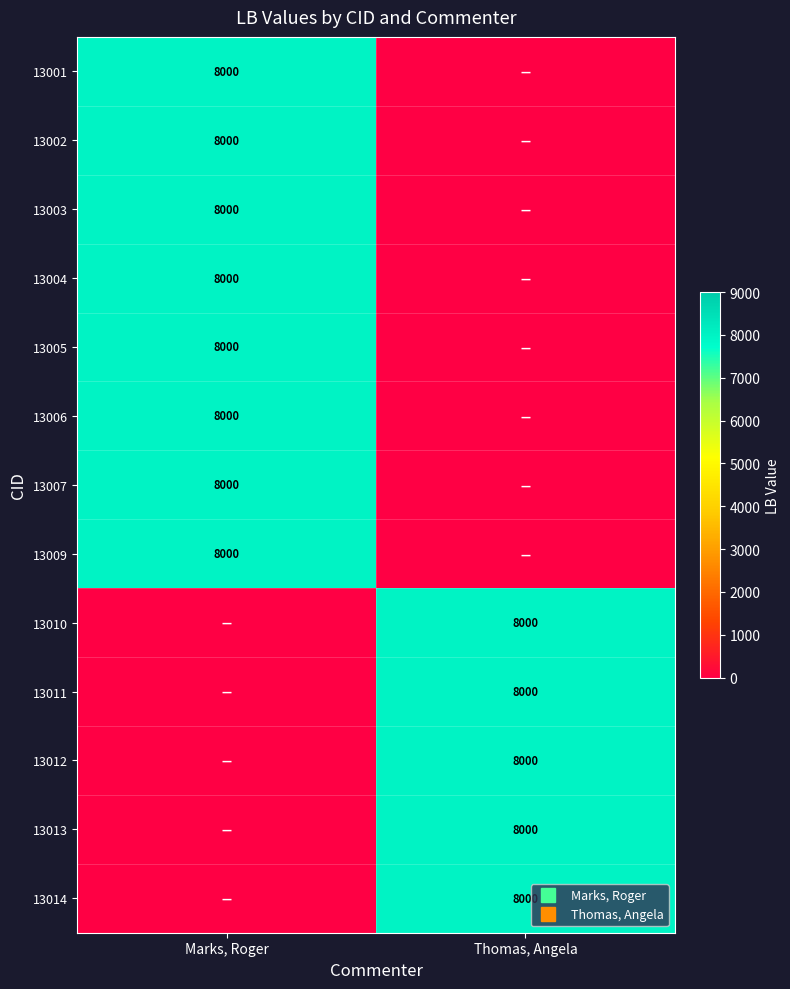

Is it true that 13003 equals 0 at Thomas, Angela?

True